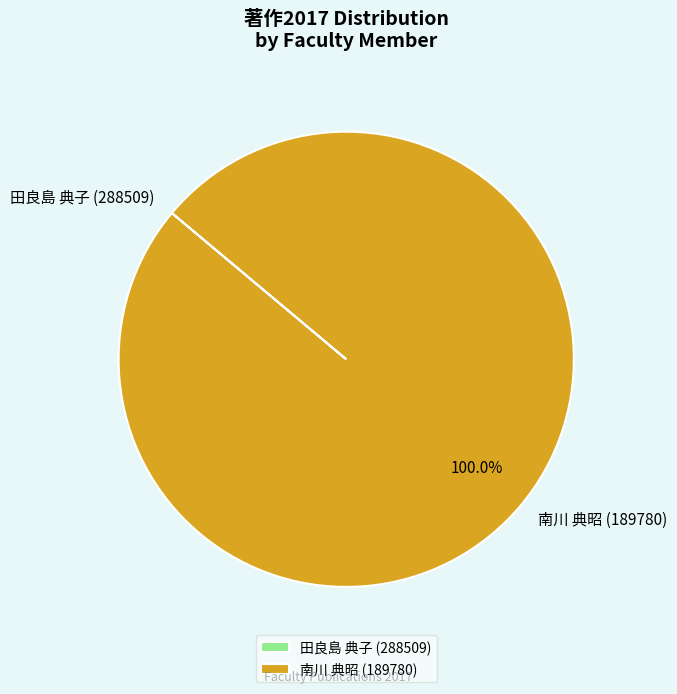

Is there a majority slice in this chart?

Yes